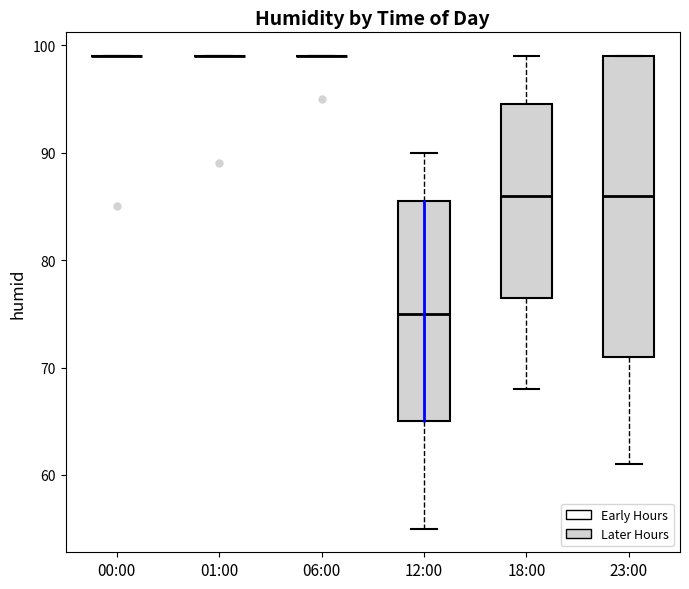

Reading left to right, transcribe this box plot: for each box, give where its median line is, the range the box spans, and where its two whiskers end, as read against the y-axis. The values are not printed on the chart, so give them approximately, as read against the axis.

00:00: box collapsed to a line at 99, whiskers 99 to 99
01:00: box collapsed to a line at 99, whiskers 99 to 99
06:00: box collapsed to a line at 99, whiskers 99 to 99
12:00: median 75, box 65 to 86, whiskers 55 to 90
18:00: median 86, box 77 to 95, whiskers 68 to 99
23:00: median 86, box 71 to 99, whiskers 61 to 99